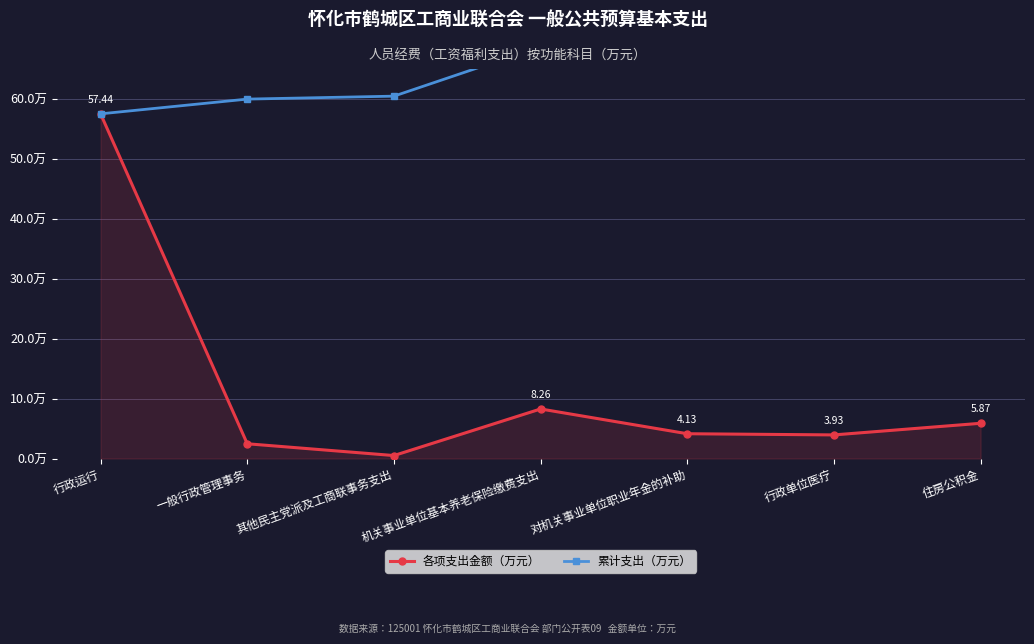

True or false: 累计支出（万元） has a value of 102.3 at 一般行政管理事务.

False